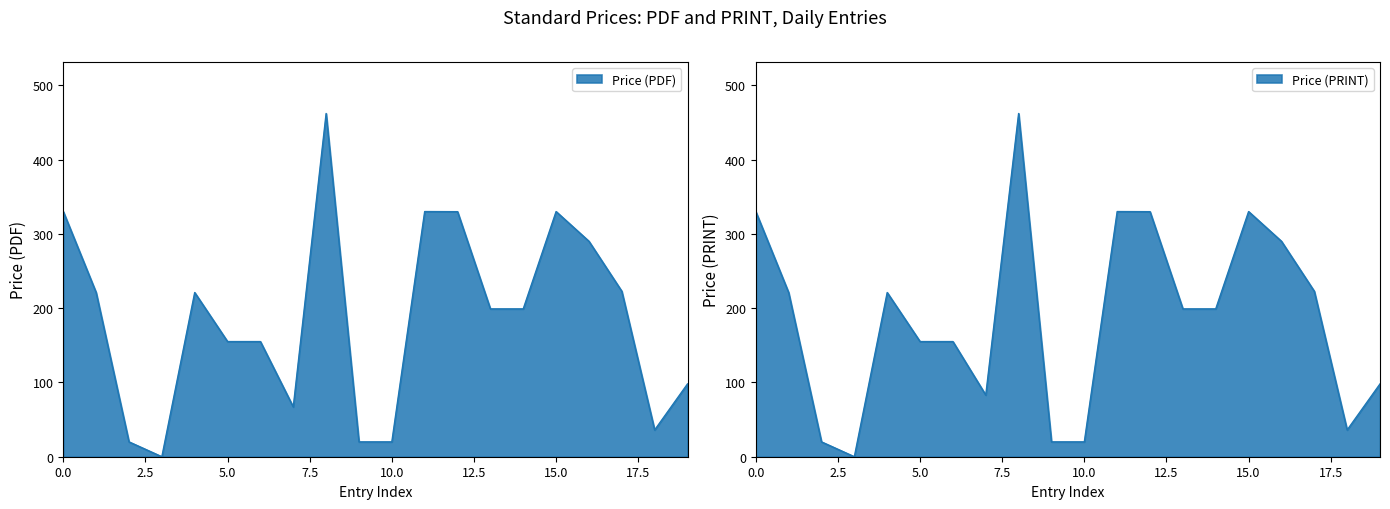

How many values in the Price (PDF) series exceed 199?

9